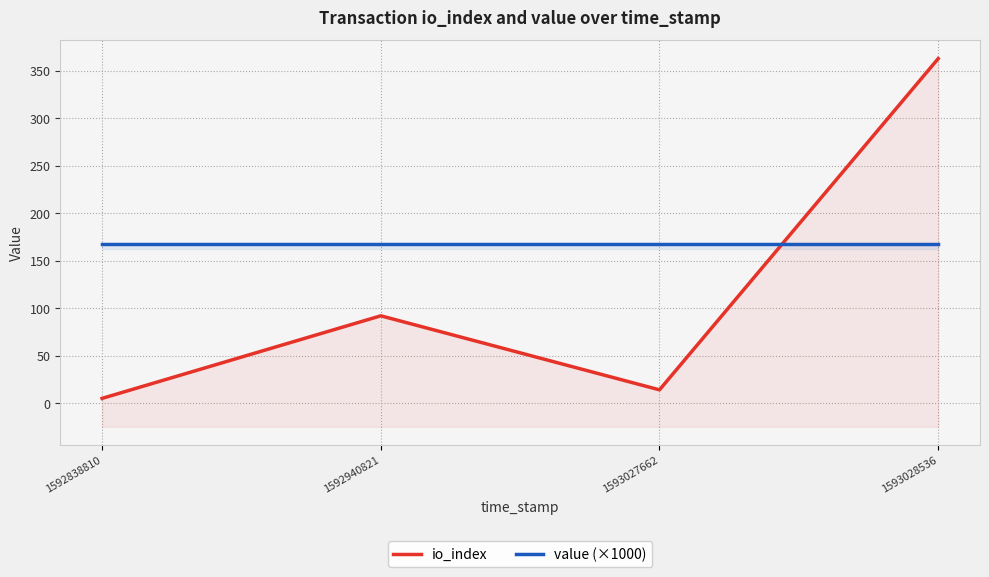

How many lines are shown in the chart?

2